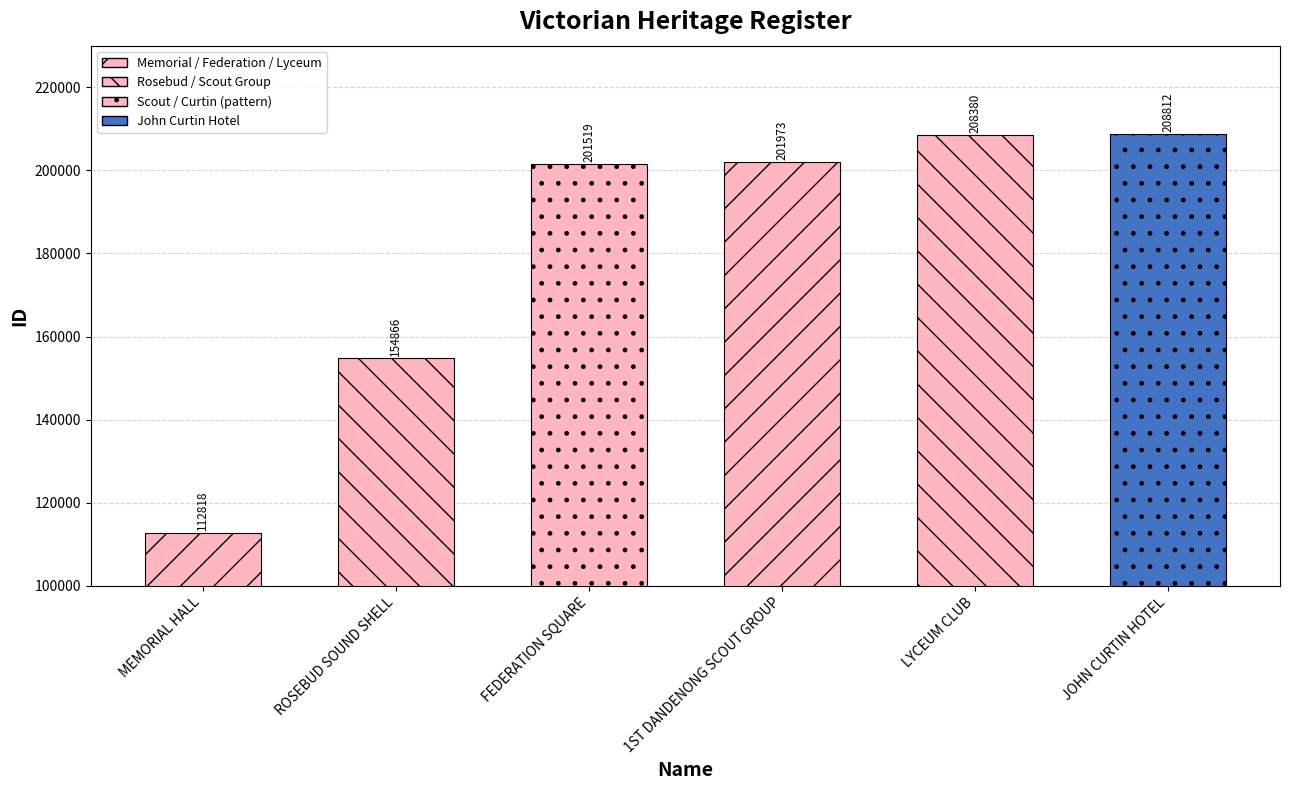

Where is the data nearest to the value 160815?

ROSEBUD SOUND SHELL